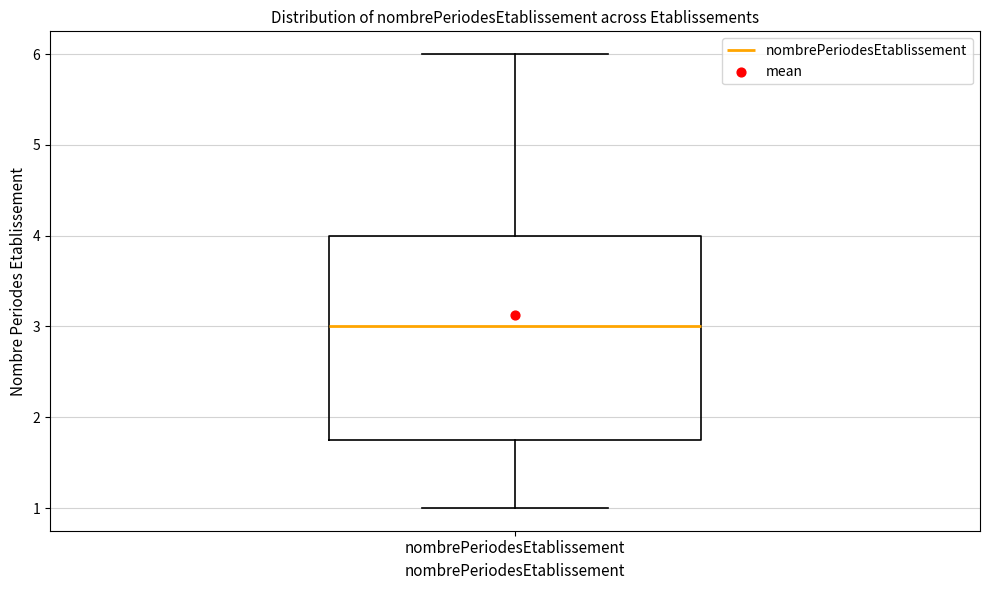

Where does the lower whisker of the box for nombrePeriodesEtablissement end on the y-axis? The values are not printed on the chart, so give them approximately, as read against the axis.

1.0